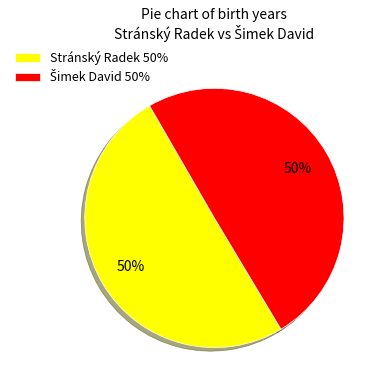

To the nearest percent, what is the average slice percentage?

50%